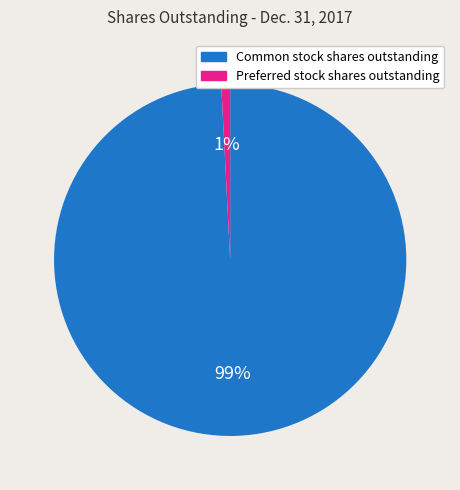

Which slice is the largest?

Common stock shares outstanding